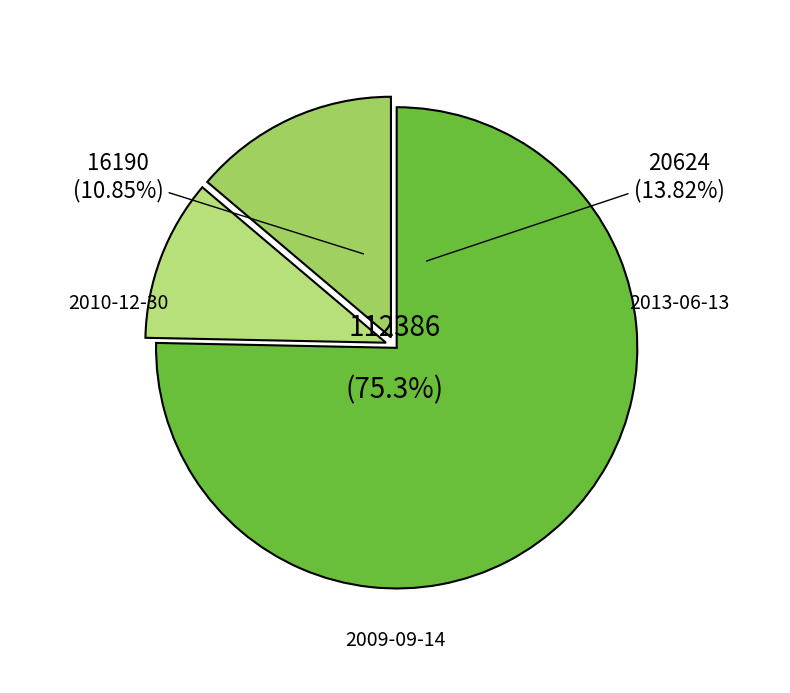

Approximately how many times larger is the value at 2009-09-14 compared to 2009-09-14?

1.0